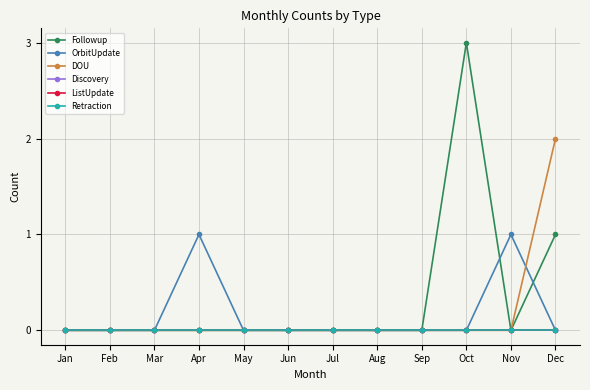

True or false: ListUpdate and Discovery intersect in this chart.

False